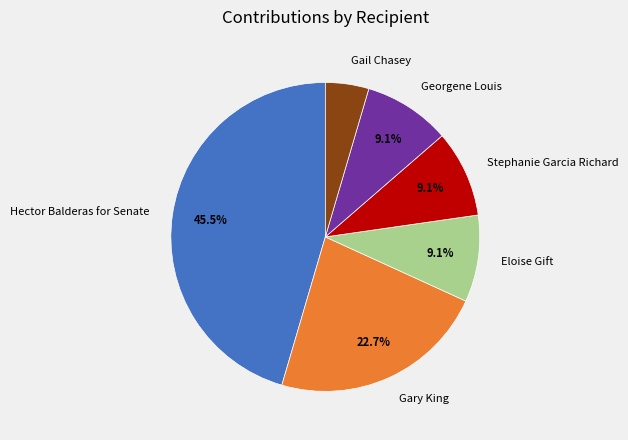

Which category has the biggest portion of the pie?

Hector Balderas for Senate